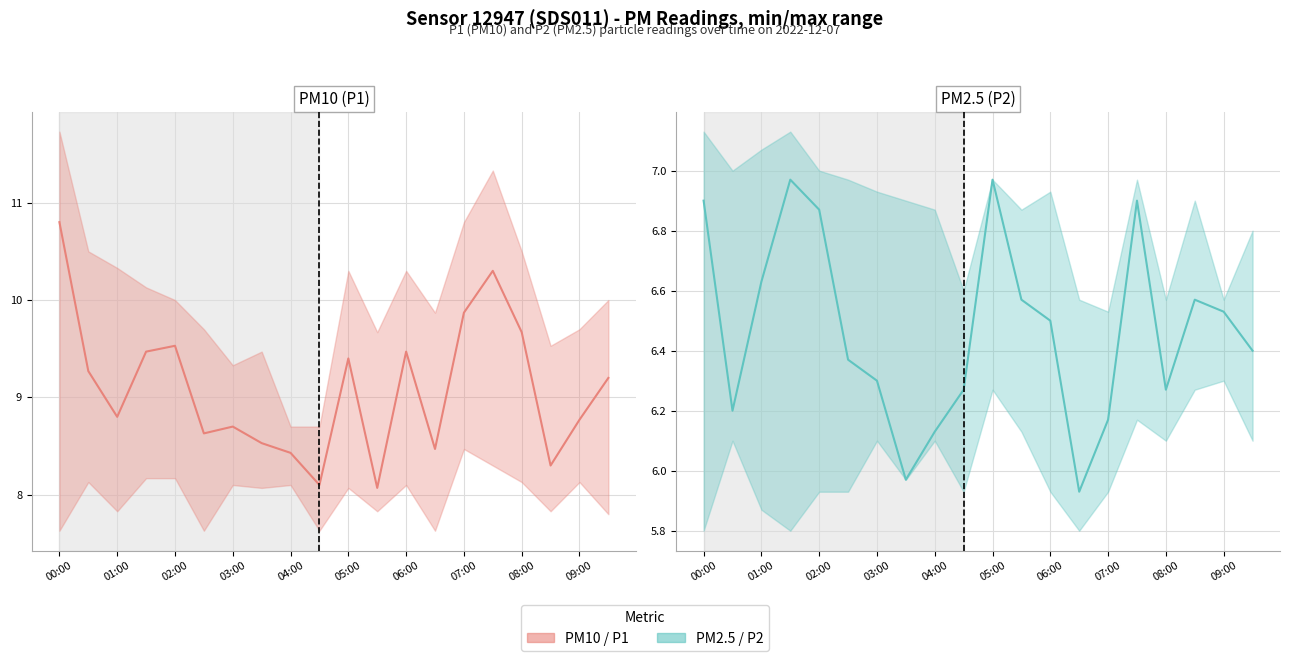

What is the minimum value for PM10 (P1)?

8.1